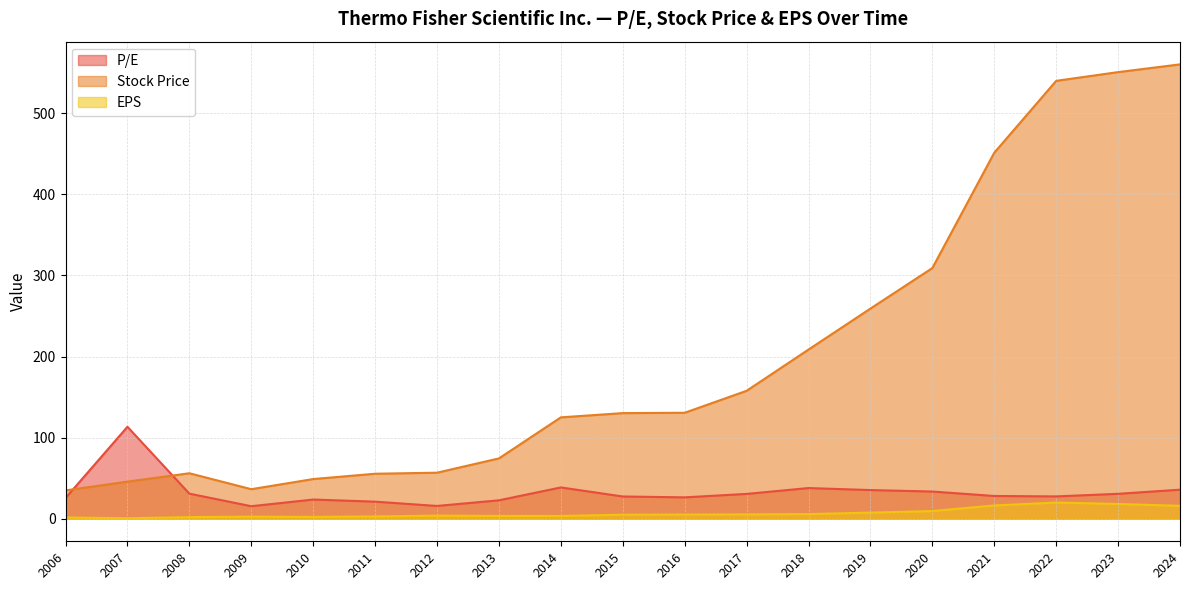

Does the chart display data point markers on the line(s)?

No